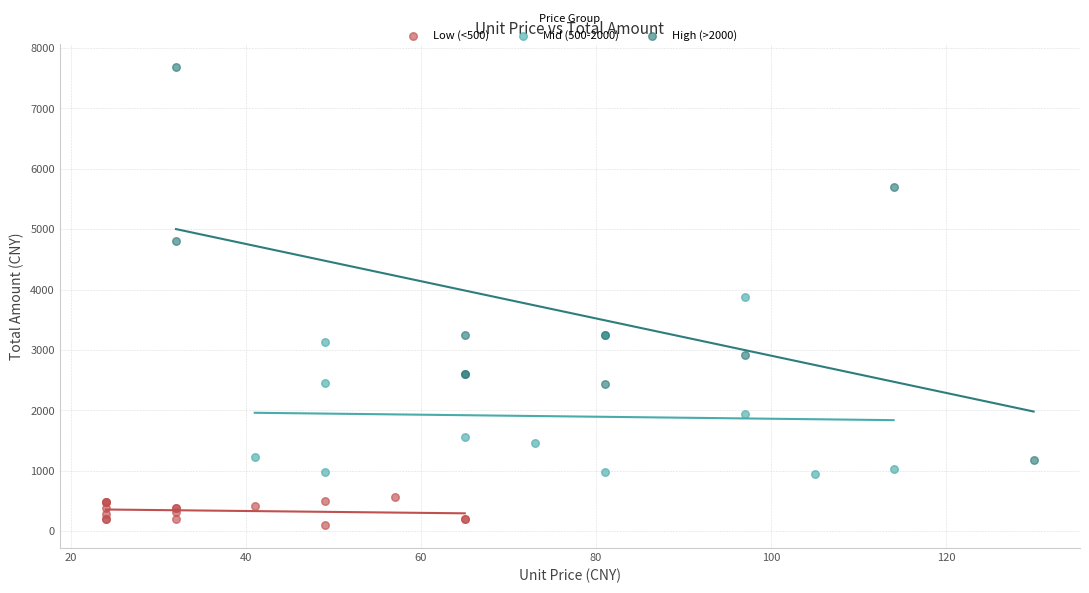

Which series has the largest Y range (max minus min)?

High (>2000)